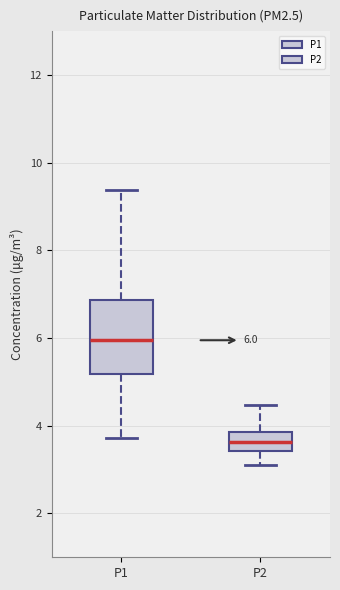

Which box's median line is the lowest?

P2